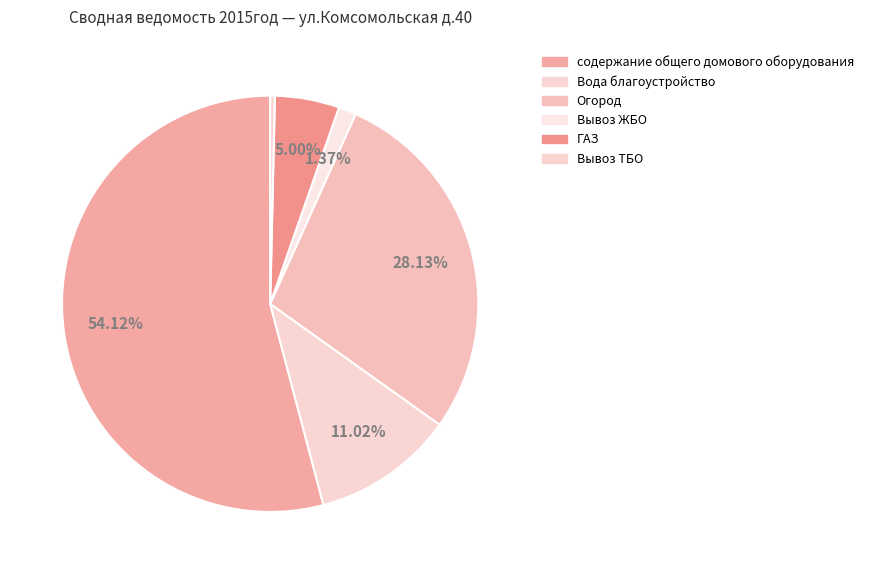

The Вода благоустройство slice represents 21% of the pie. True or false?

False